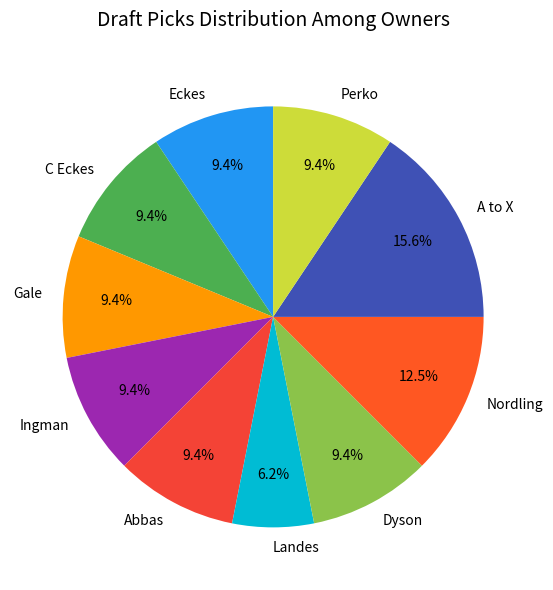

How many segments does this pie chart have?

10